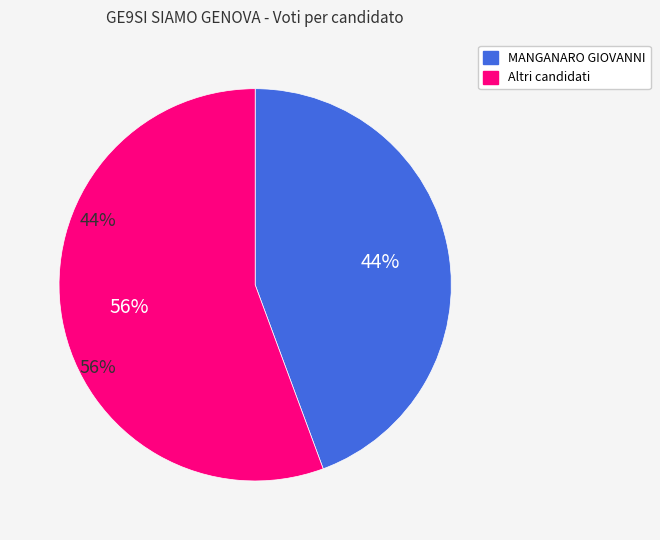

To the nearest percent, what is the average slice percentage?

50%